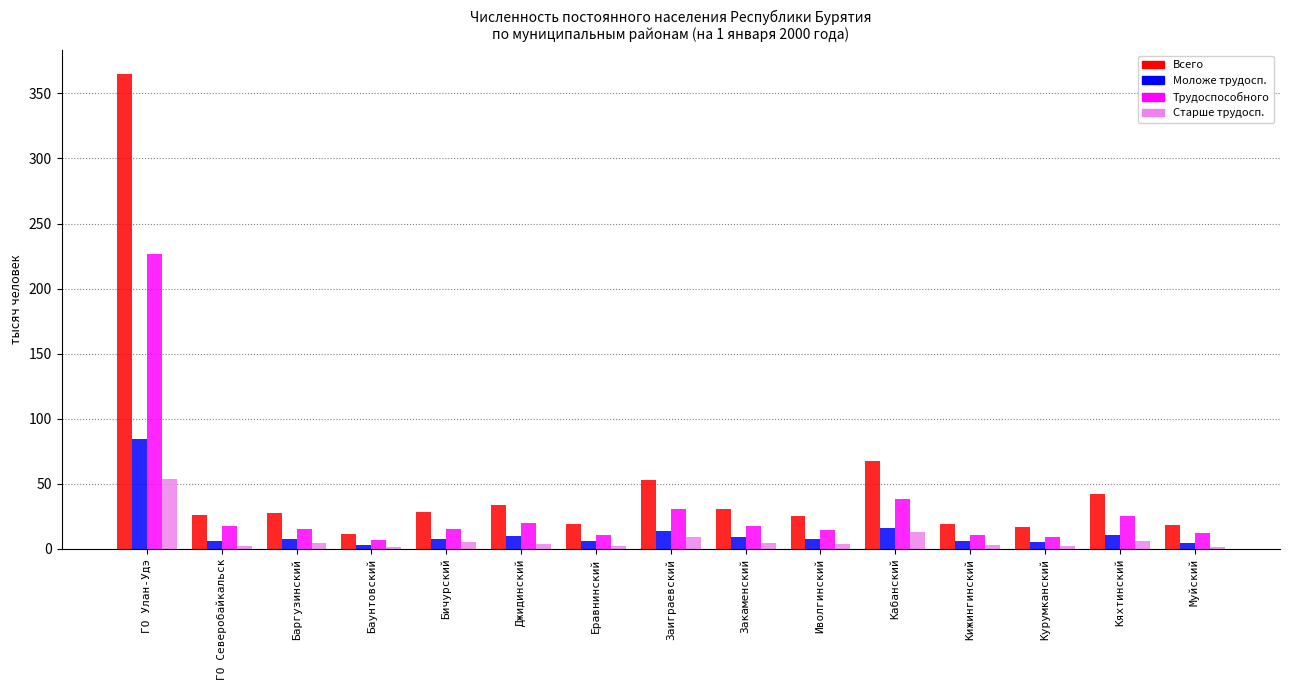

Is the value of Трудоспособного at Муйский greater than the value of Всего at Джидинский?

No